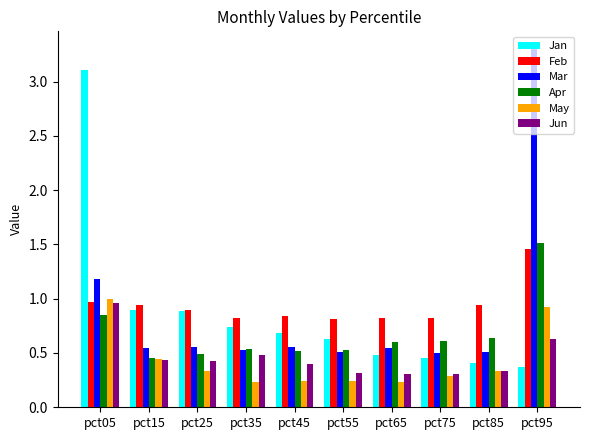

Is it true that Feb equals 0.9 at pct25?

True